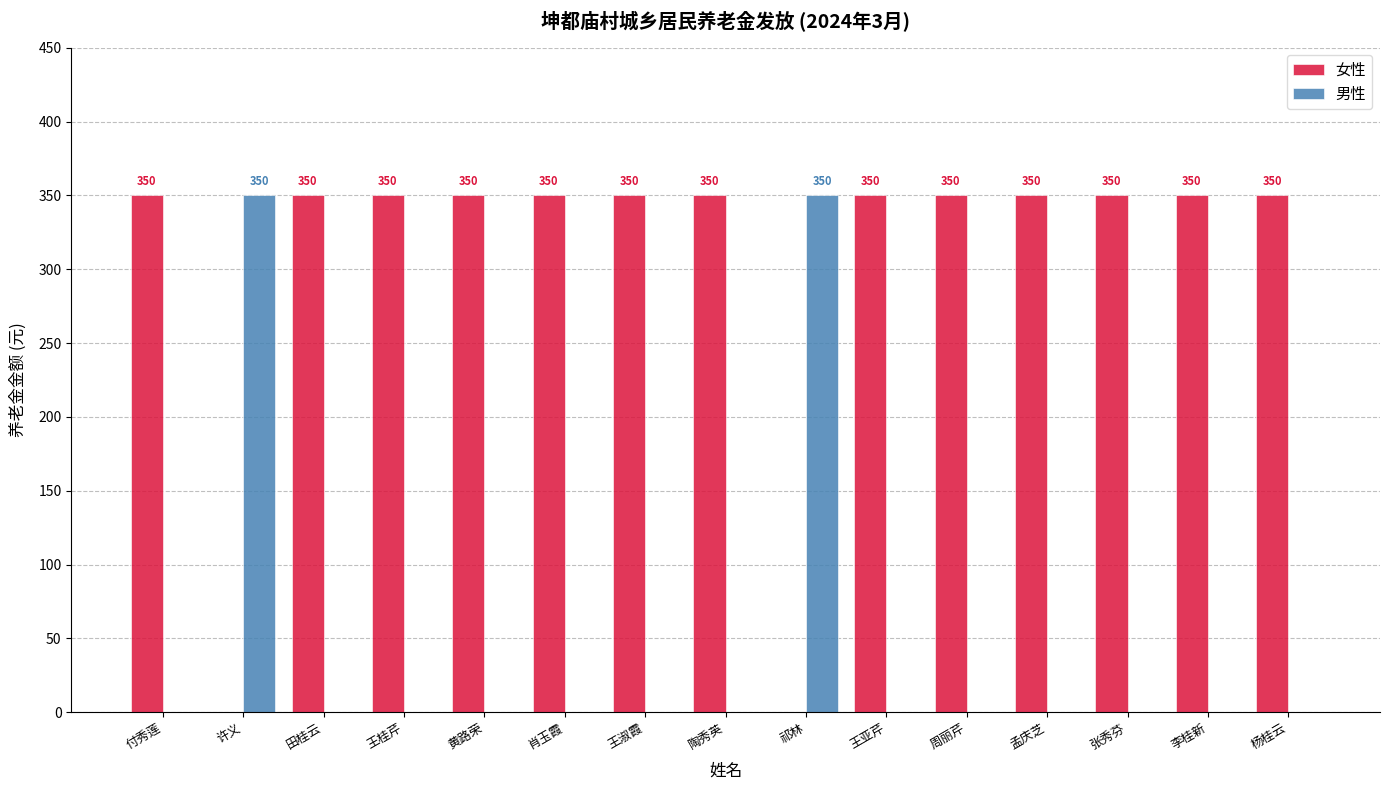

The 女性 series shows 350 at 王桂芹. True or false?

True